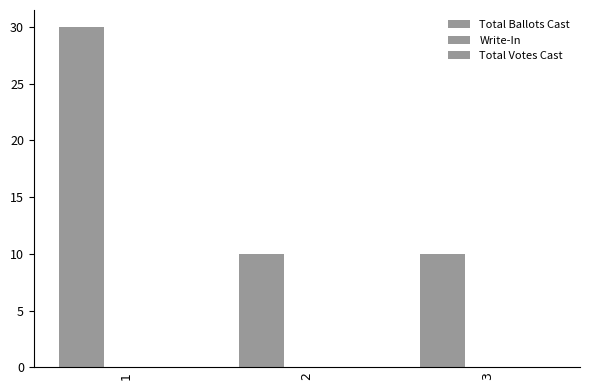

Which has a higher value, 1 or 3?

1